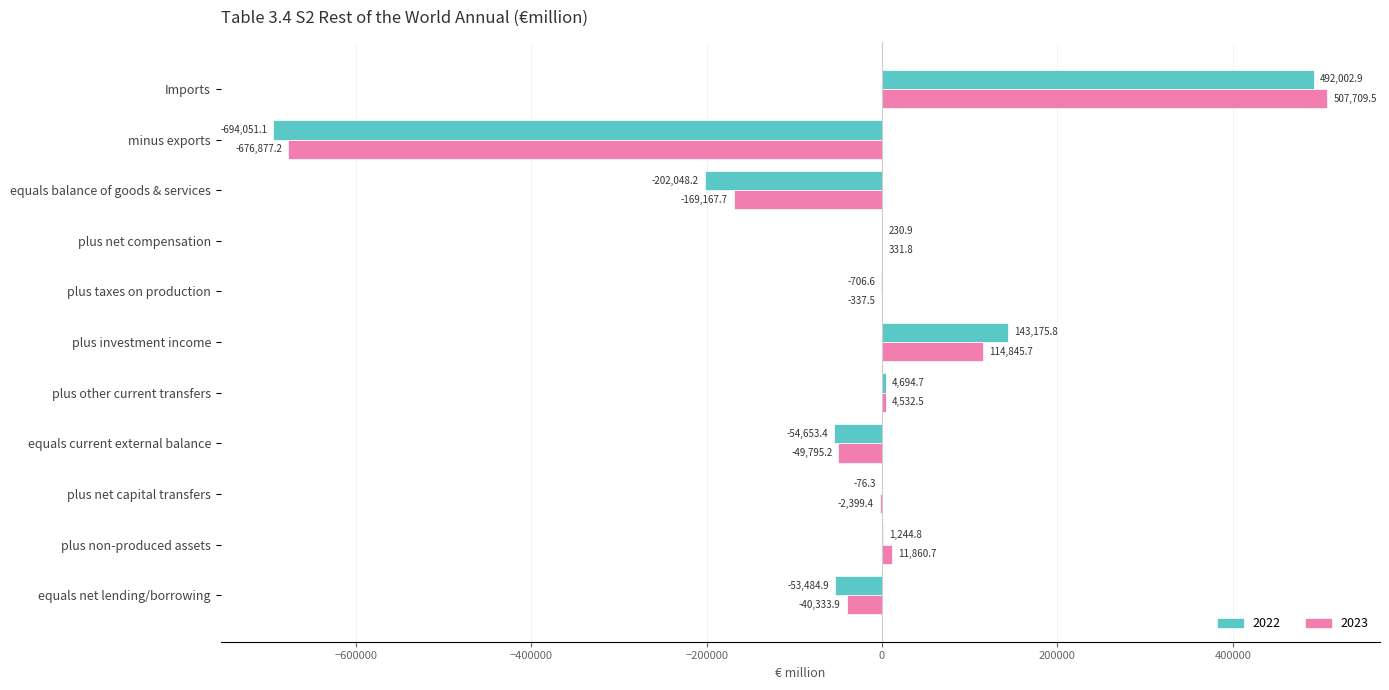

What is the sum of all 2022 values?

-363671.4